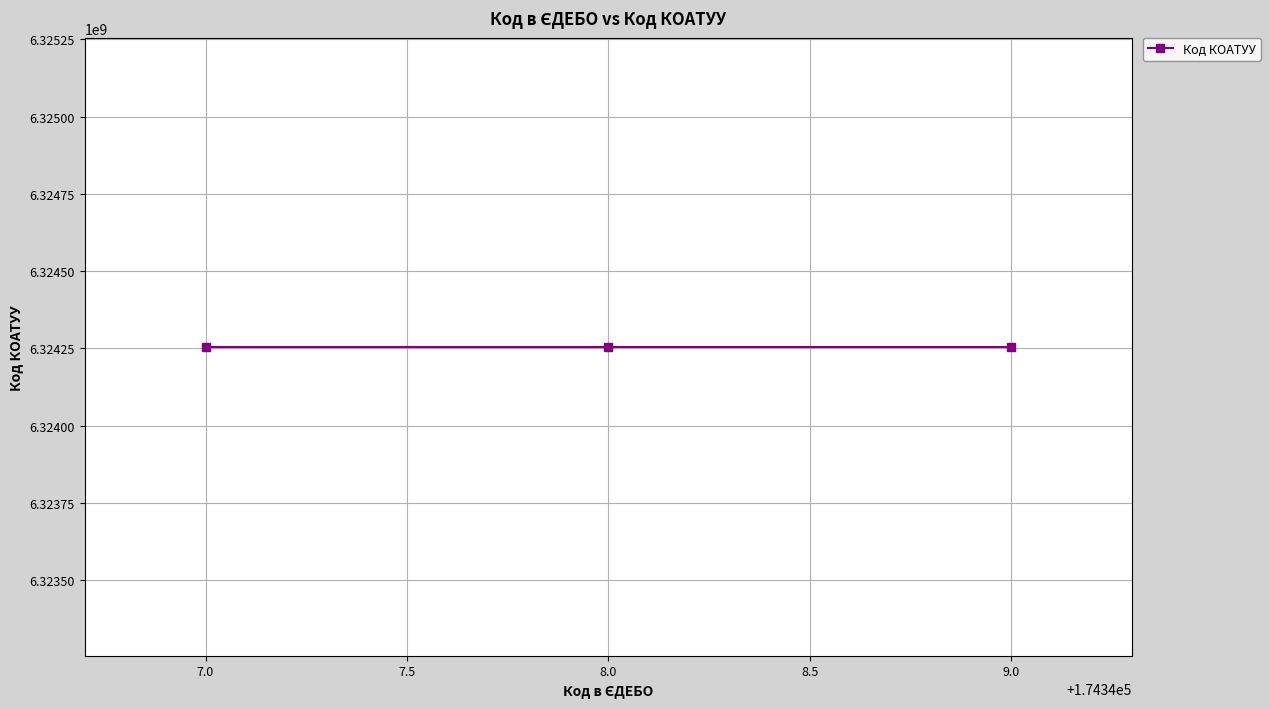

At which label does the data first exceed 174348?

Нововодолазький ДНЗ "Барвінок"